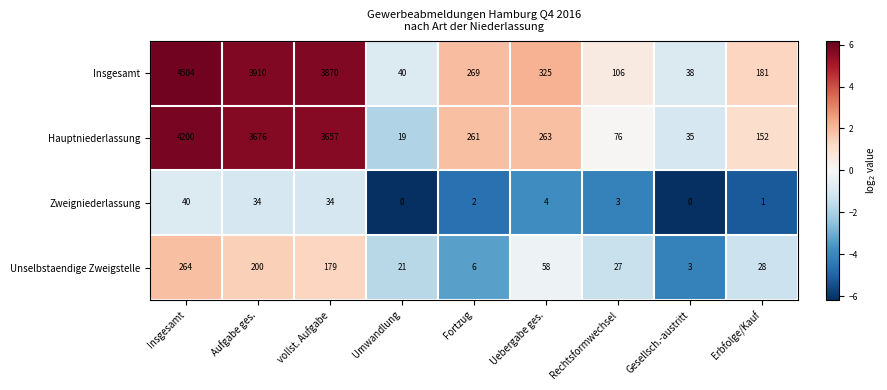

What is the maximum value shown in the chart?

4504